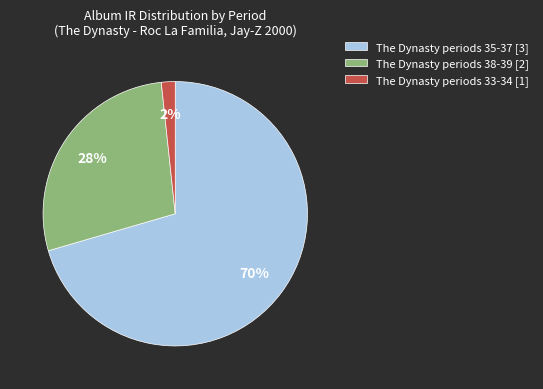

To the nearest percent, what is the average slice percentage?

33%